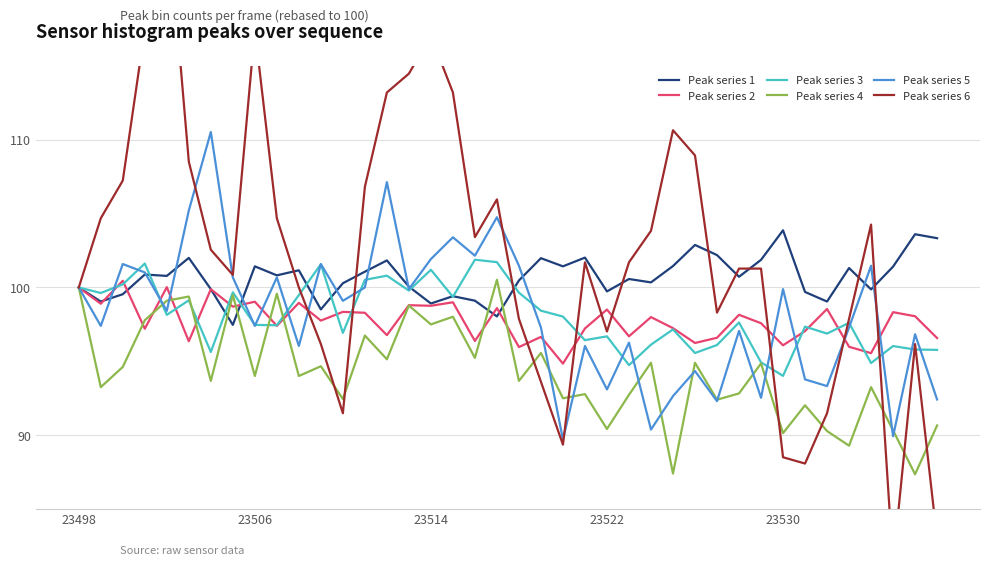

What is the maximum value for Peak series 6?

126.0